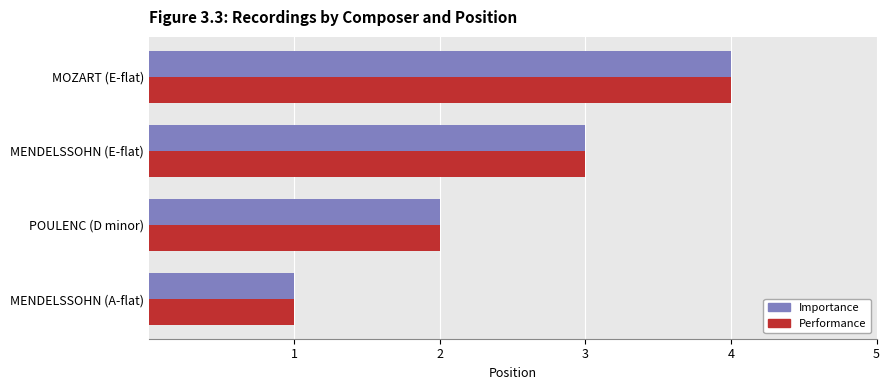

What is the sum of the Performance values at POULENC (D minor) and MENDELSSOHN (E-flat)?

5